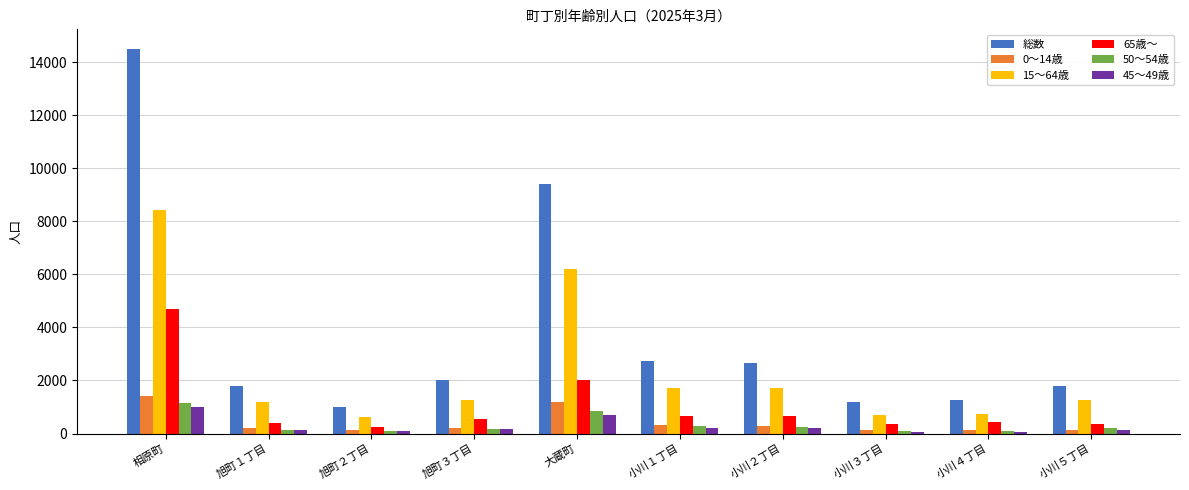

What is the label of the 5th bar from the right?

小川１丁目